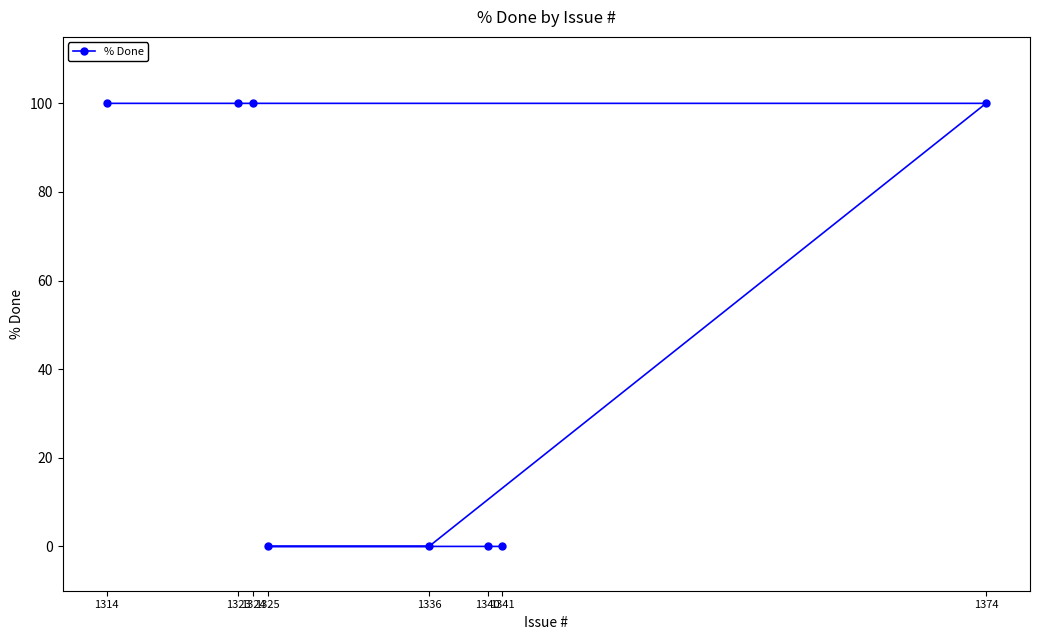

True or false: there are more than 0 points higher than both neighbors.

False